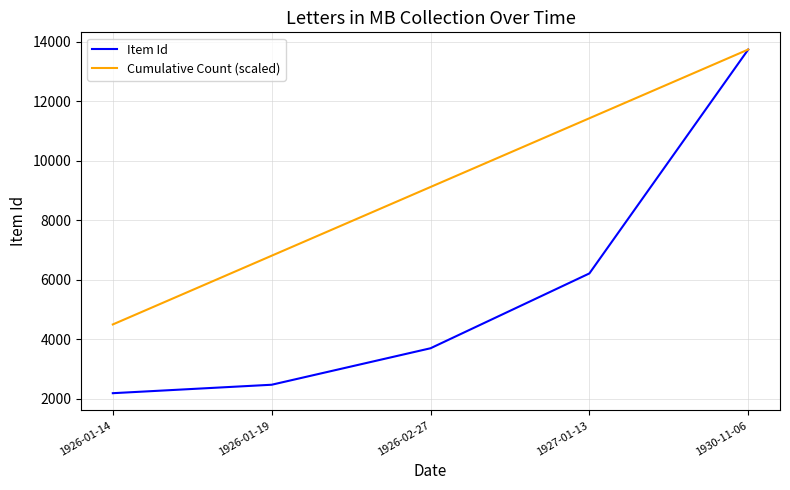

What is the smallest value displayed?

2187.0